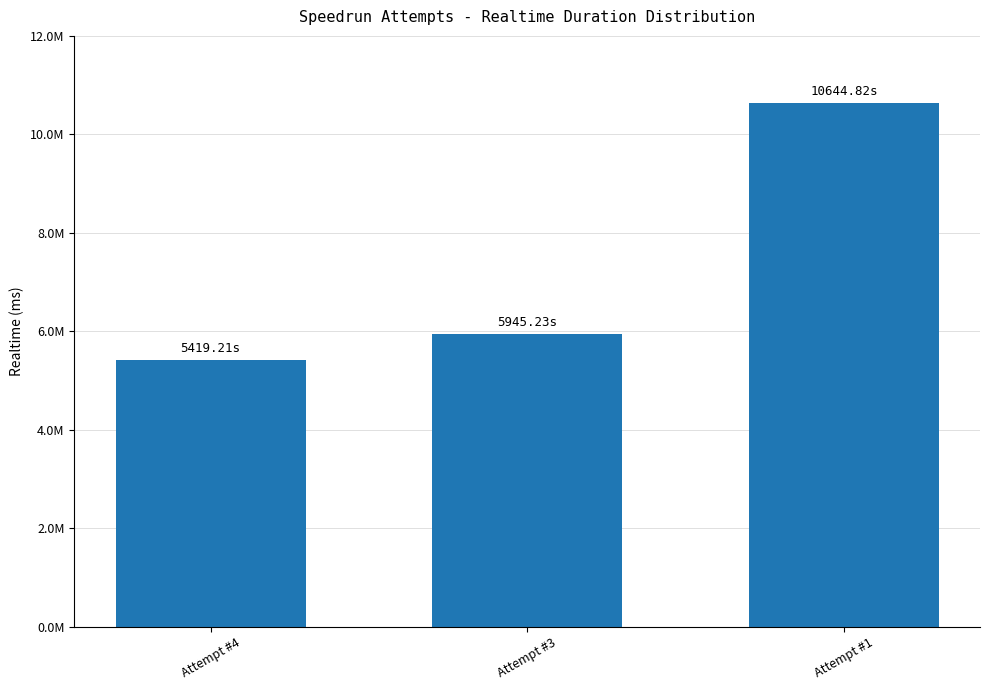

List the labels in order of value, smallest first.

Attempt #4, Attempt #3, Attempt #1